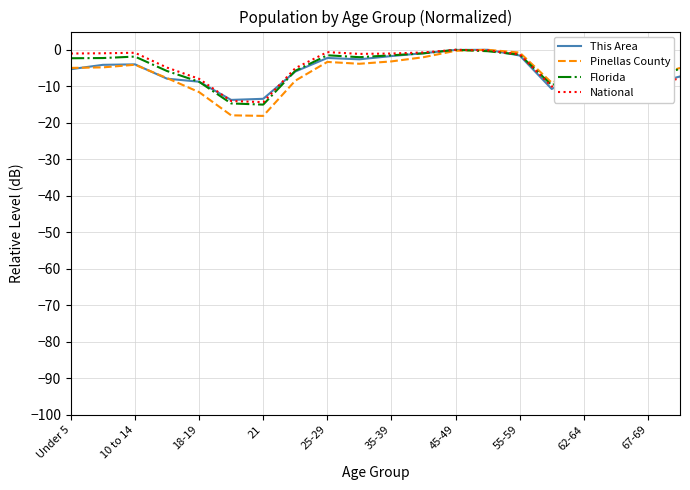

What is the lowest value of the This Area series?

-13.7